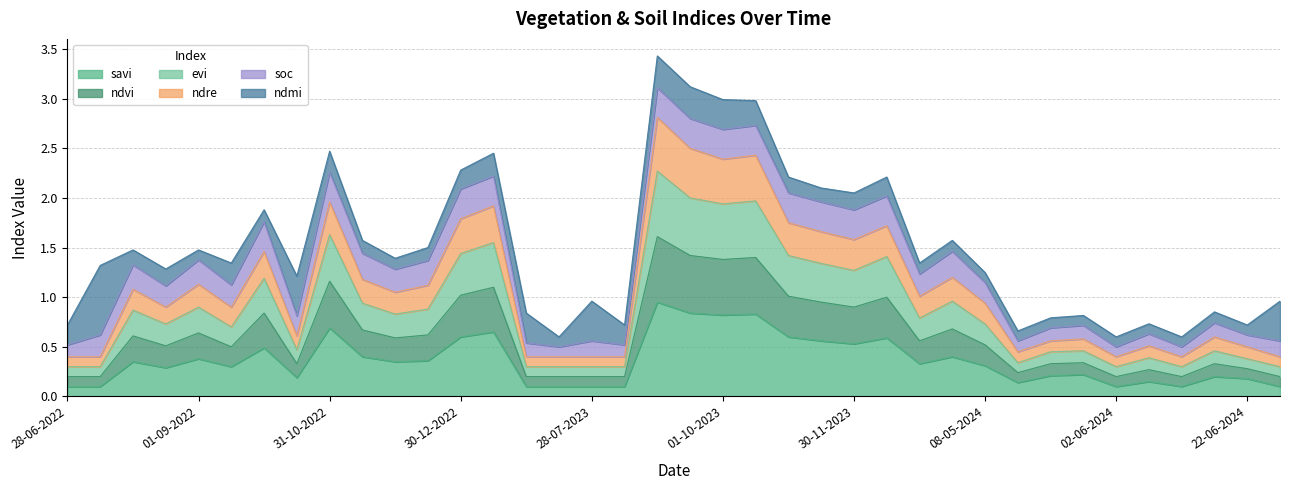

List the labels in order of ndre value, smallest first.

28-06-2022, 13-07-2022, 28-06-2023, 13-07-2023, 28-07-2023, 12-08-2023, 02-06-2024, 12-06-2024, 12-07-2024, 13-05-2024, 22-06-2024, 07-06-2024, 23-05-2024, 28-05-2024, 17-06-2024, 11-10-2022, 11-09-2022, 12-08-2022, 08-05-2024, 30-12-2023, 30-11-2022, 28-07-2022, 15-12-2022, 01-09-2022, 15-11-2022, 14-01-2024, 01-10-2022, 30-11-2023, 15-11-2023, 15-12-2023, 31-10-2023, 30-12-2022, 14-01-2023, 31-10-2022, 01-10-2023, 11-10-2023, 11-09-2023, 01-09-2023